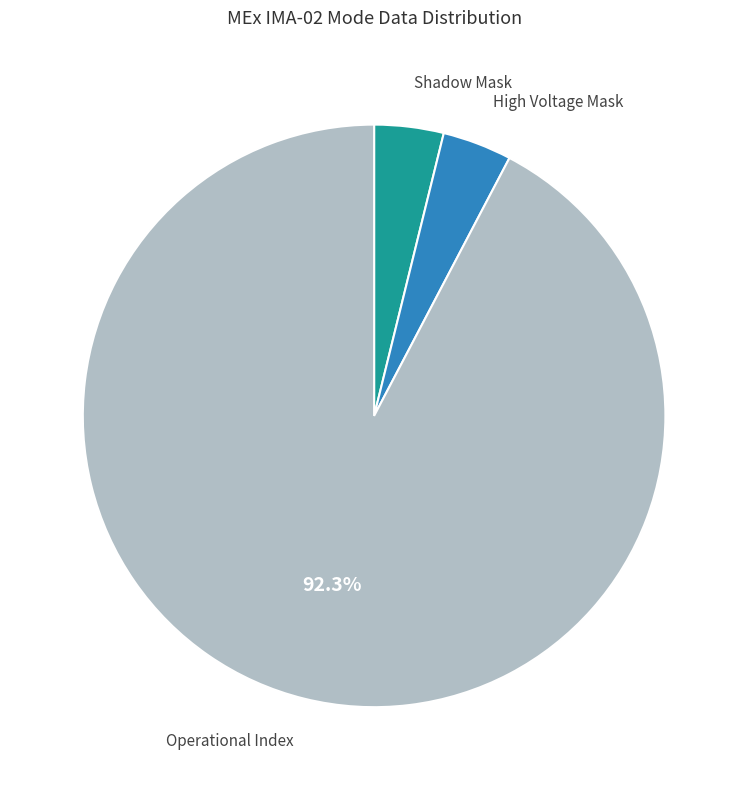

Count the number of slices in the pie.

3